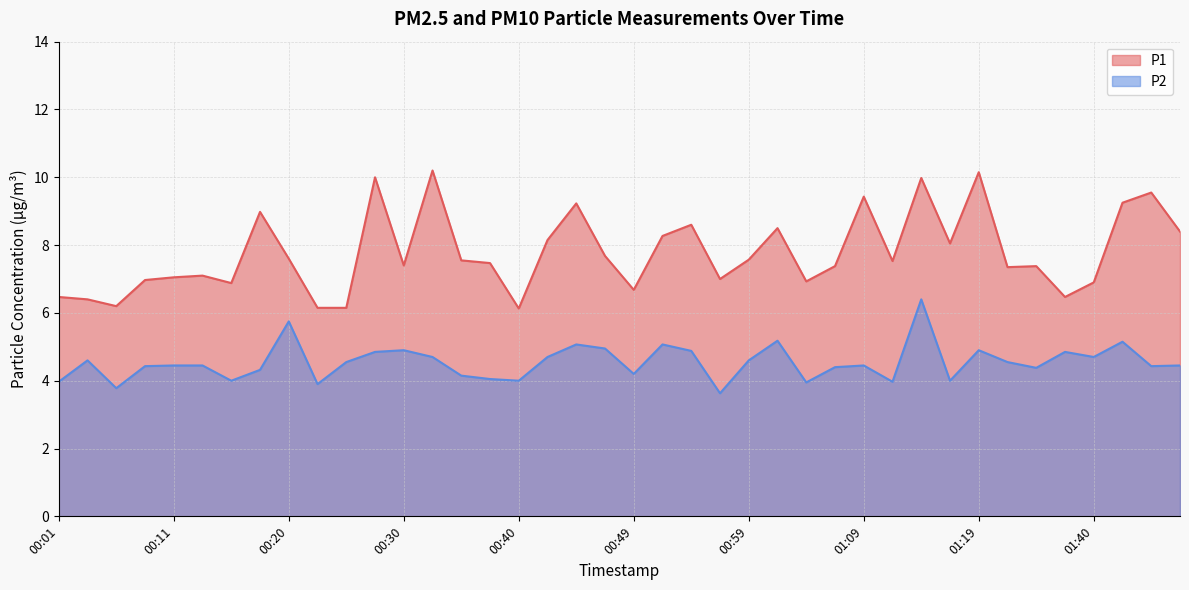

At which label is P2 closest to 5?

00:47